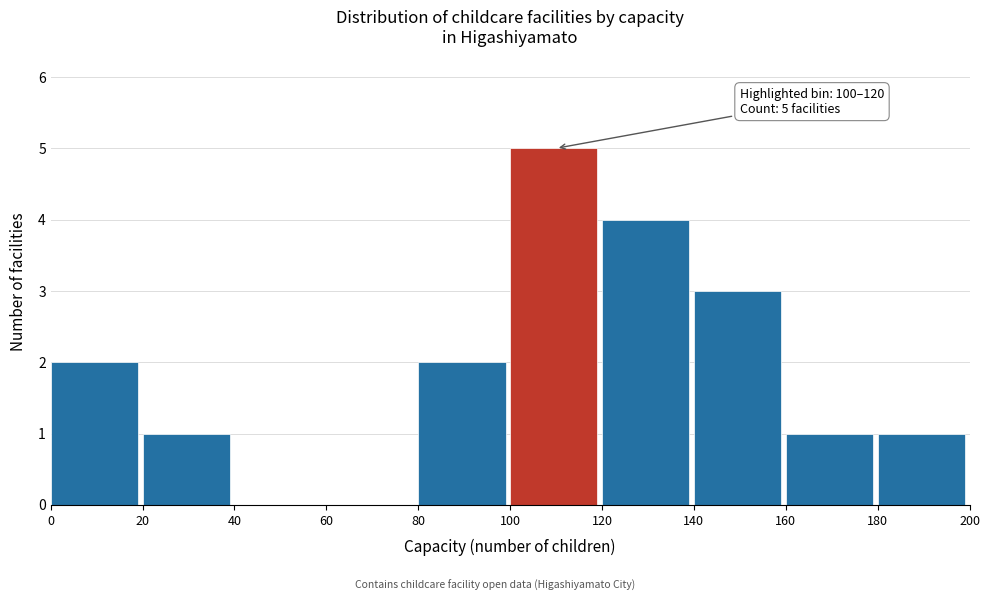

Which range on the x-axis has the tallest bar?

100 to 120